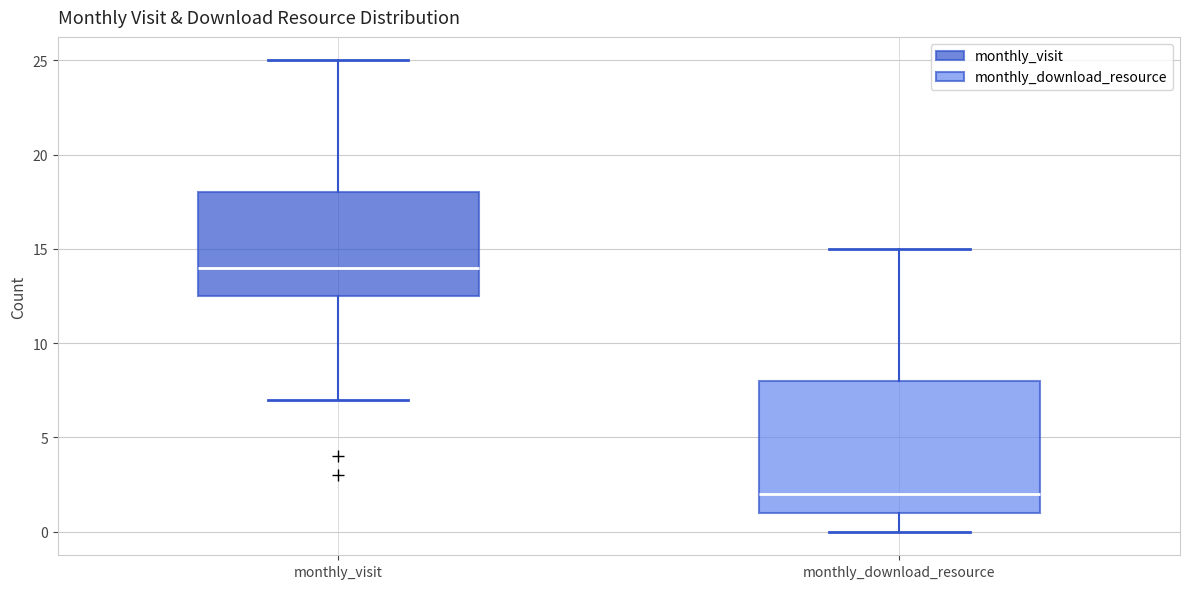

Where does the upper whisker of the box for monthly_download_resource end on the y-axis? The values are not printed on the chart, so give them approximately, as read against the axis.

15.0